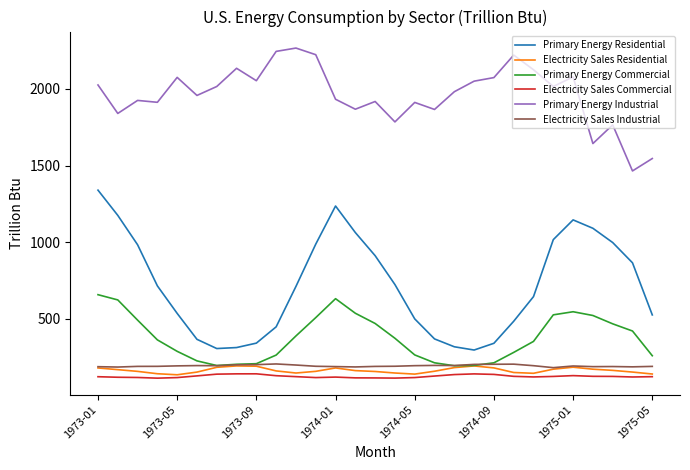

Which series has the widest spread of values?

Primary Energy Residential